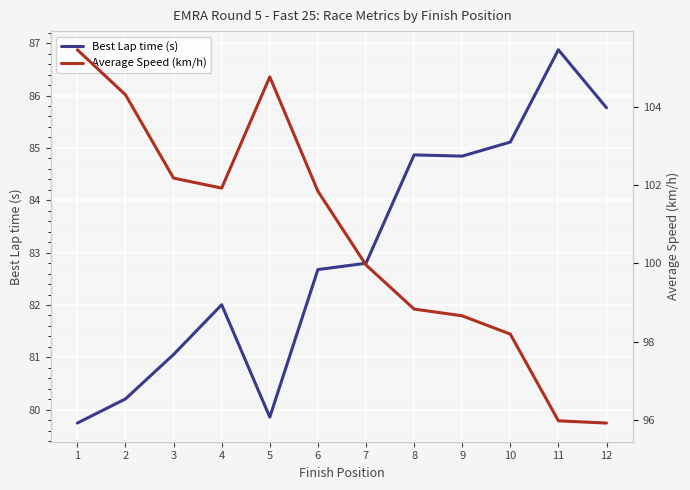

How many lines are shown in the chart?

2